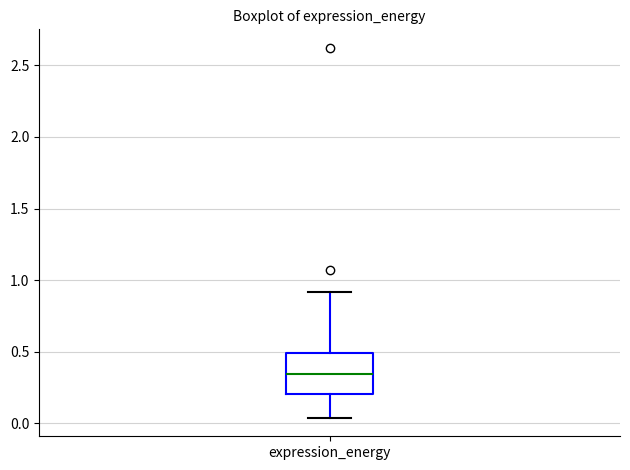

Transcribe this box plot: give where the median line is, the range the box spans, and where the two whiskers end, as read against the y-axis. The values are not printed on the chart, so give them approximately, as read against the axis.

median 0.35, box 0.20 to 0.50, whiskers 0.05 to 0.90